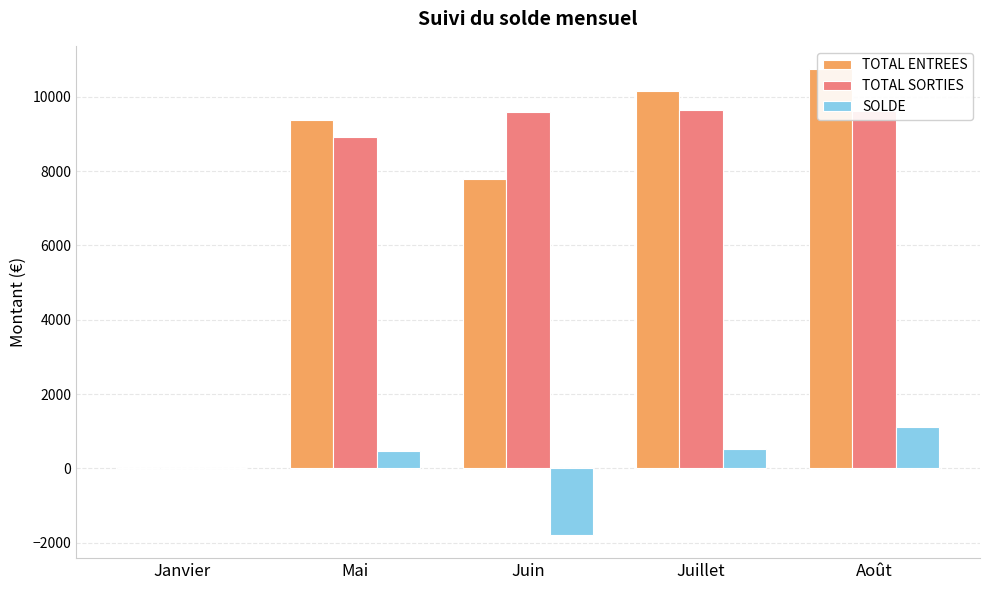

How many bars are there in total?

15